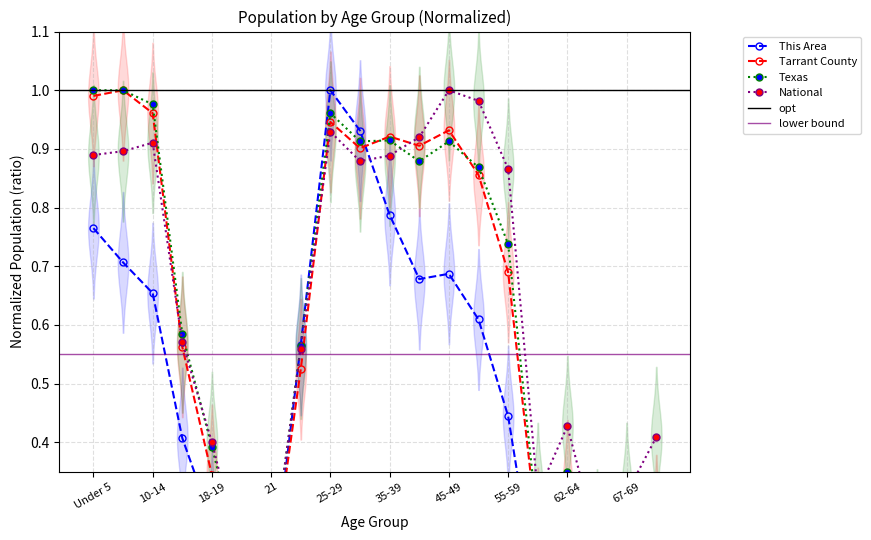

What is the difference between the highest and lowest values at 62-64?

0.2